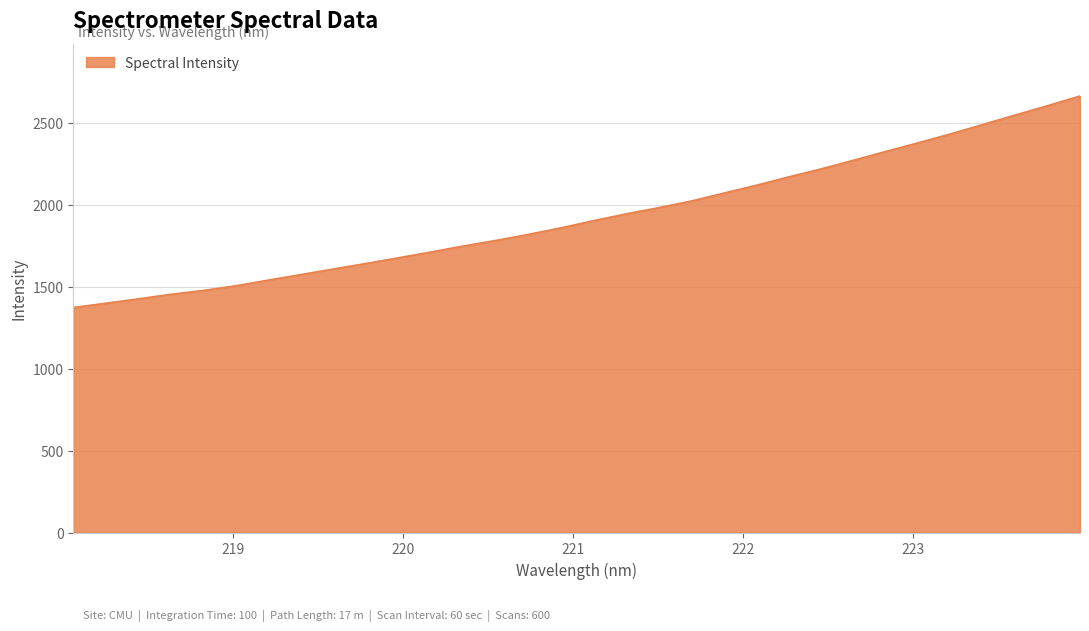

What is the greatest value displayed?

2664.3